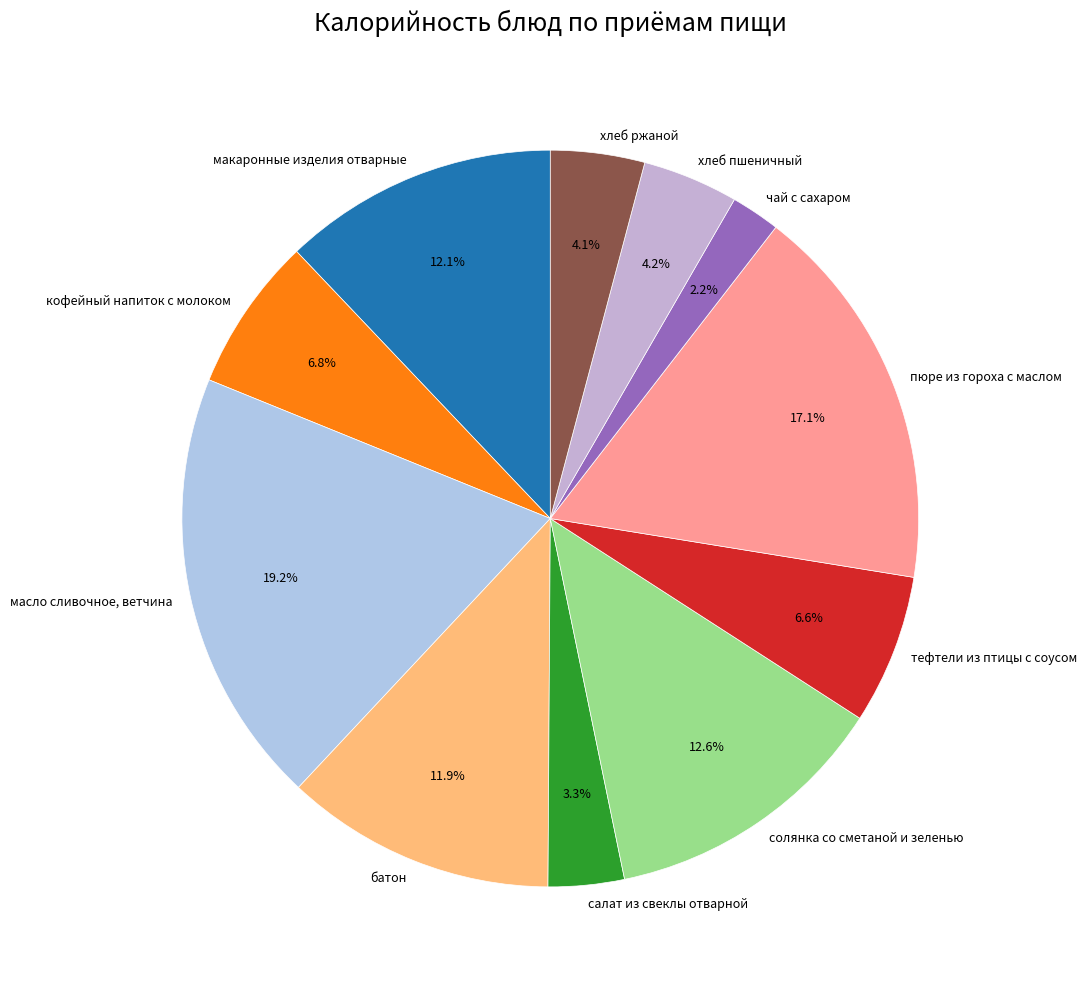

Does масло сливочное, ветчина account for over 50% of the chart?

No